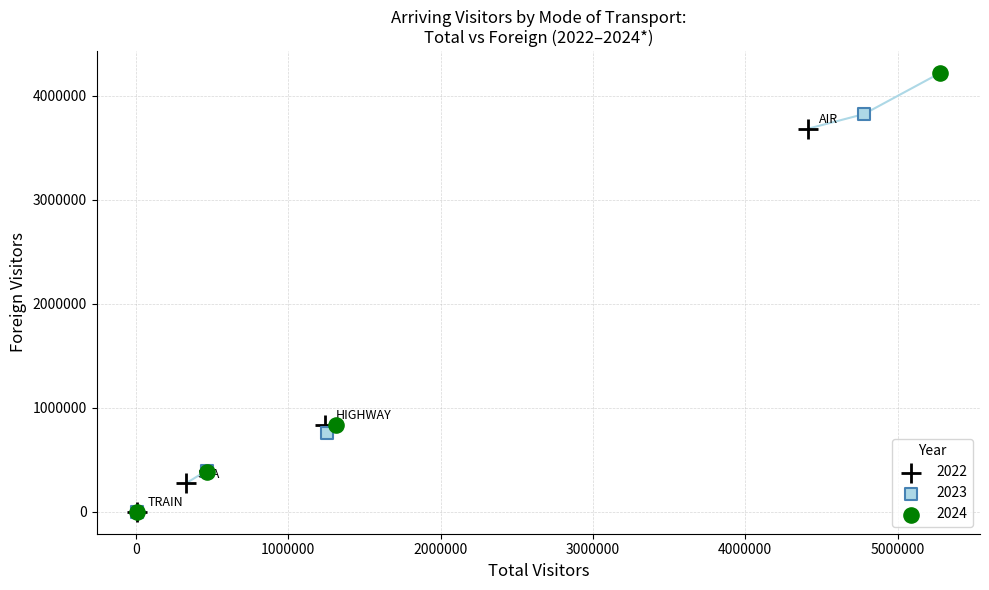

Which series has the largest Y range (max minus min)?

2024